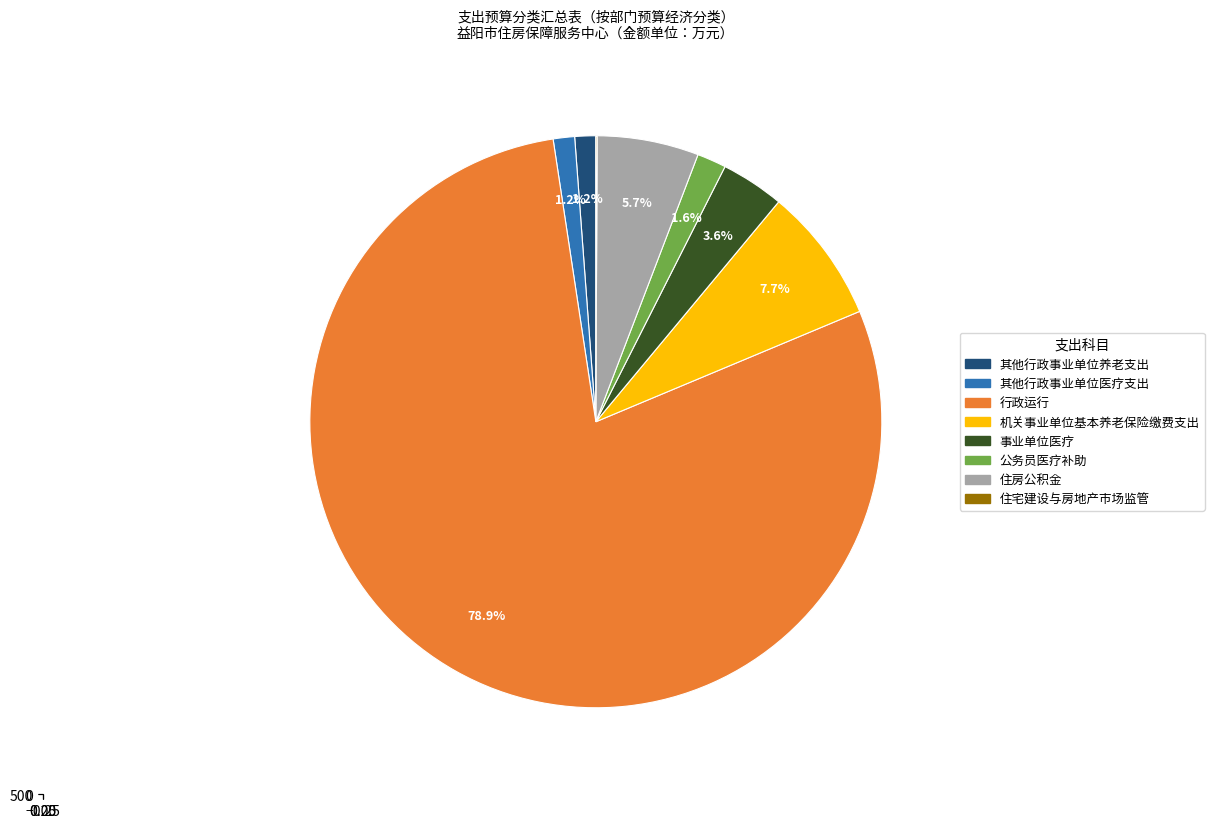

What is the ratio of the value at 机关事业单位基本养老保险缴费支出 to the value at 公务员医疗补助?

4.6